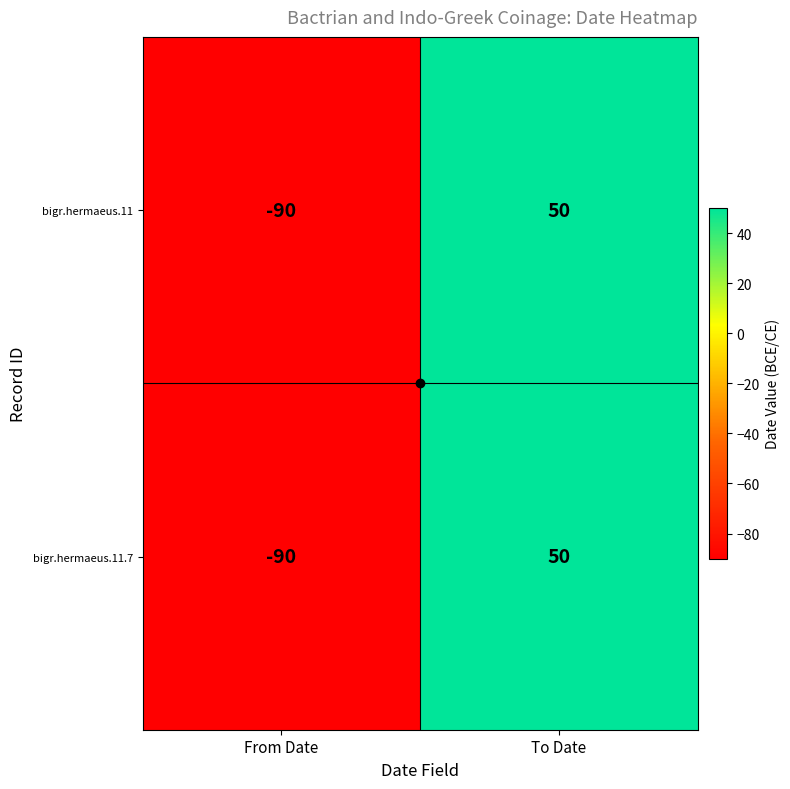

List the labels in order of bigr.hermaeus.11.7 value, largest first.

To Date, From Date